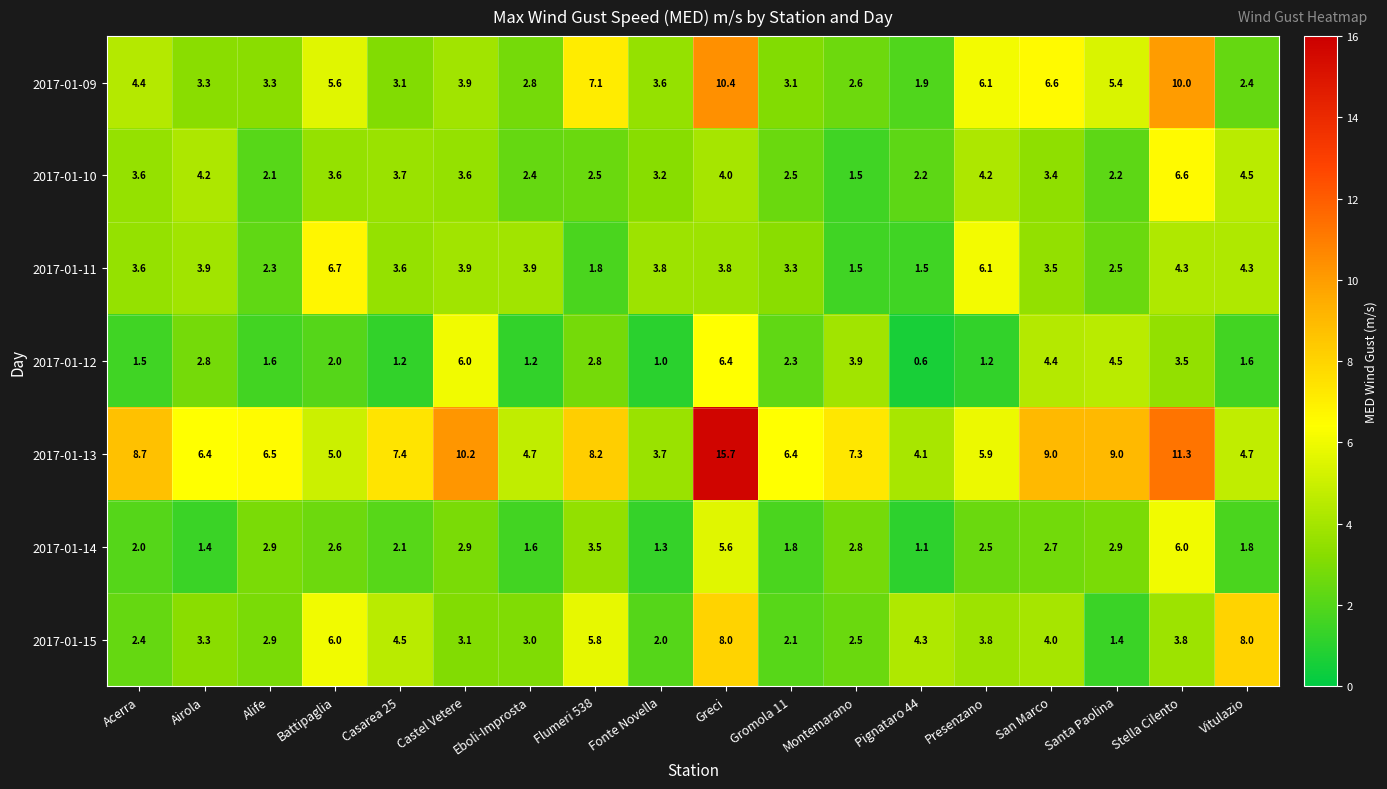

At which label does 2017-01-13 first exceed 7?

Acerra